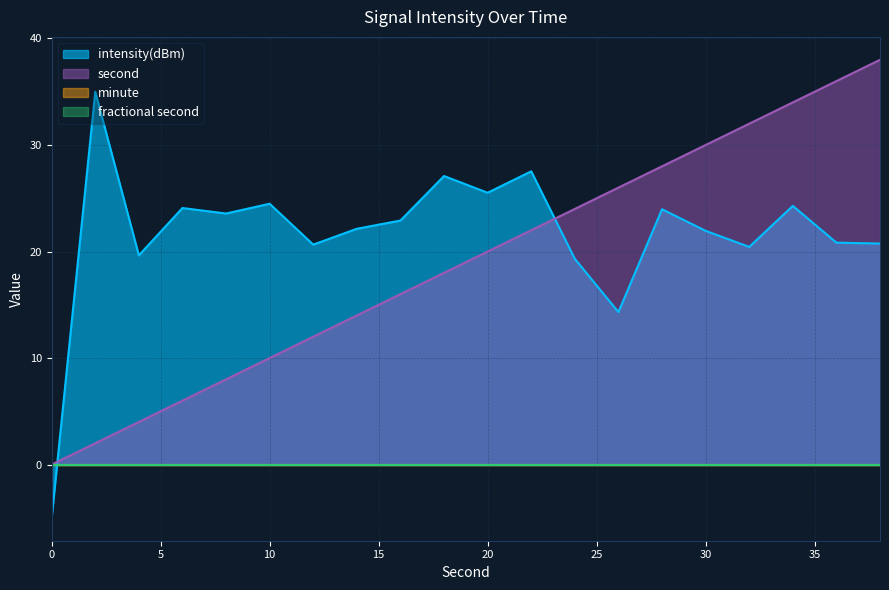

How many lines are shown in the chart?

4